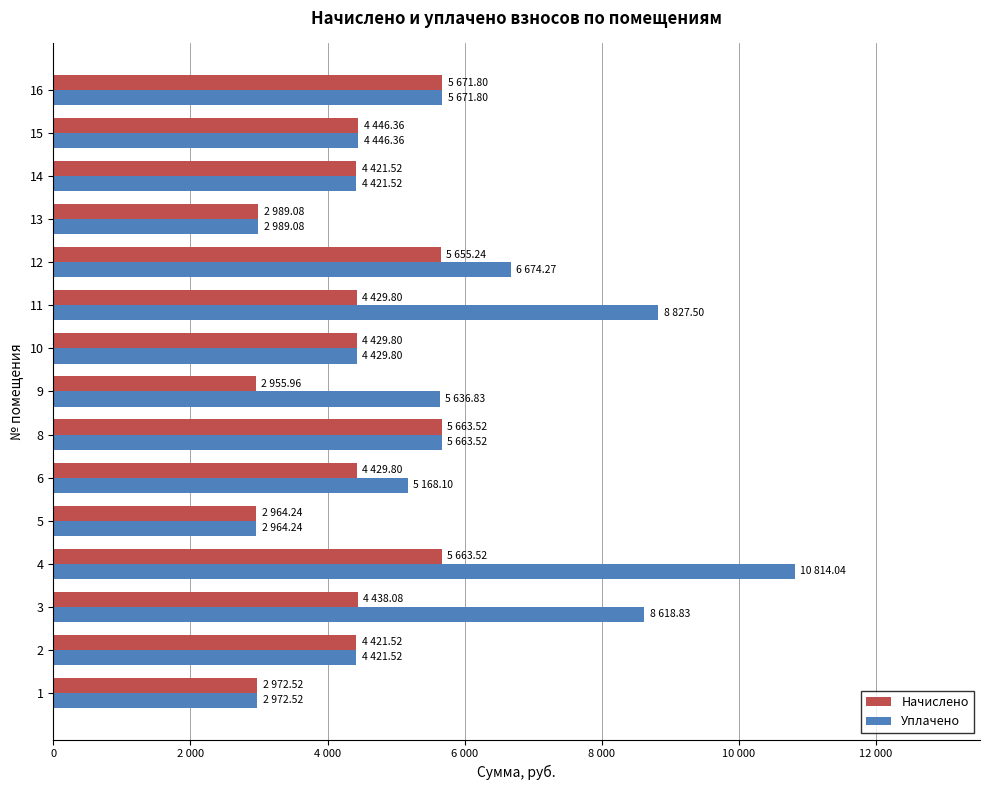

Rank the series by their average value, from highest to lowest.

Уплачено, Начислено